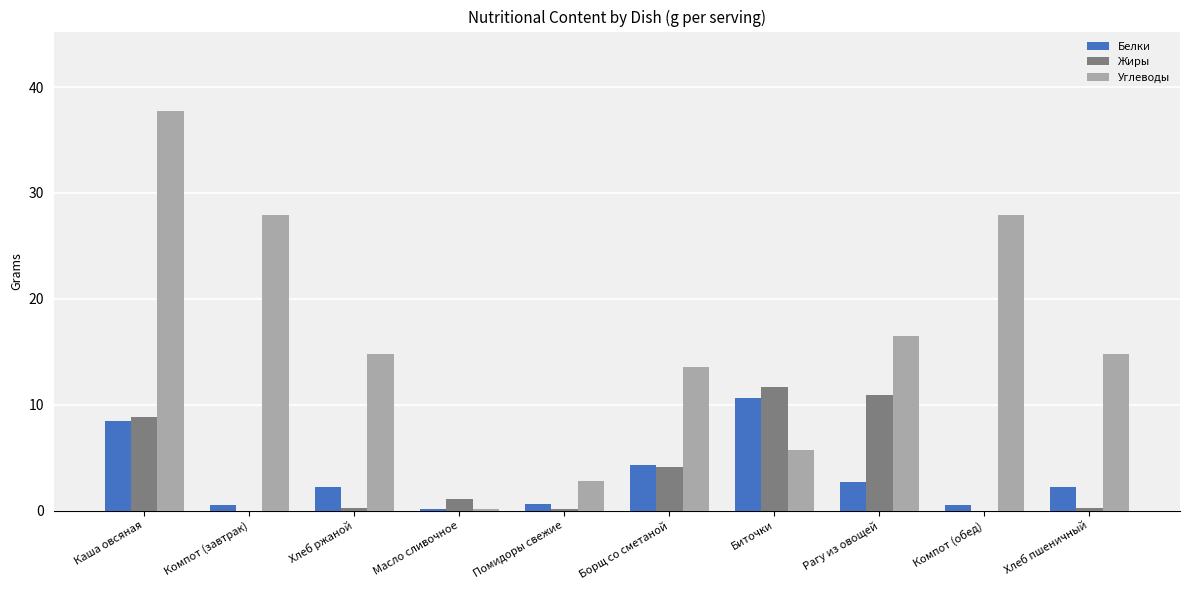

Between Рагу из овощей and Хлеб пшеничный, which series saw the biggest shift?

Жиры